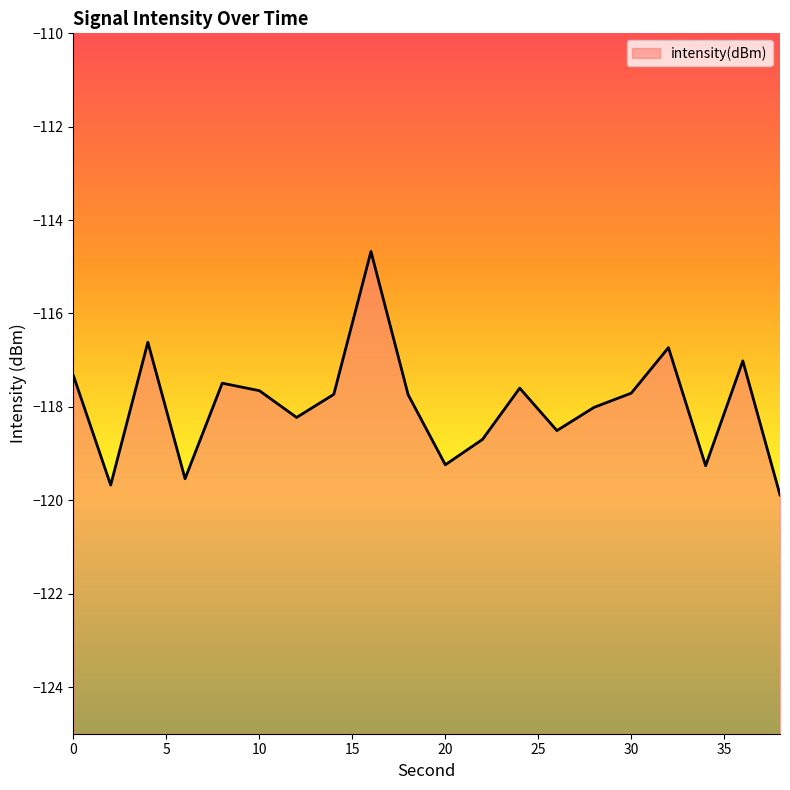

Which label corresponds to the smallest value in the chart?

38